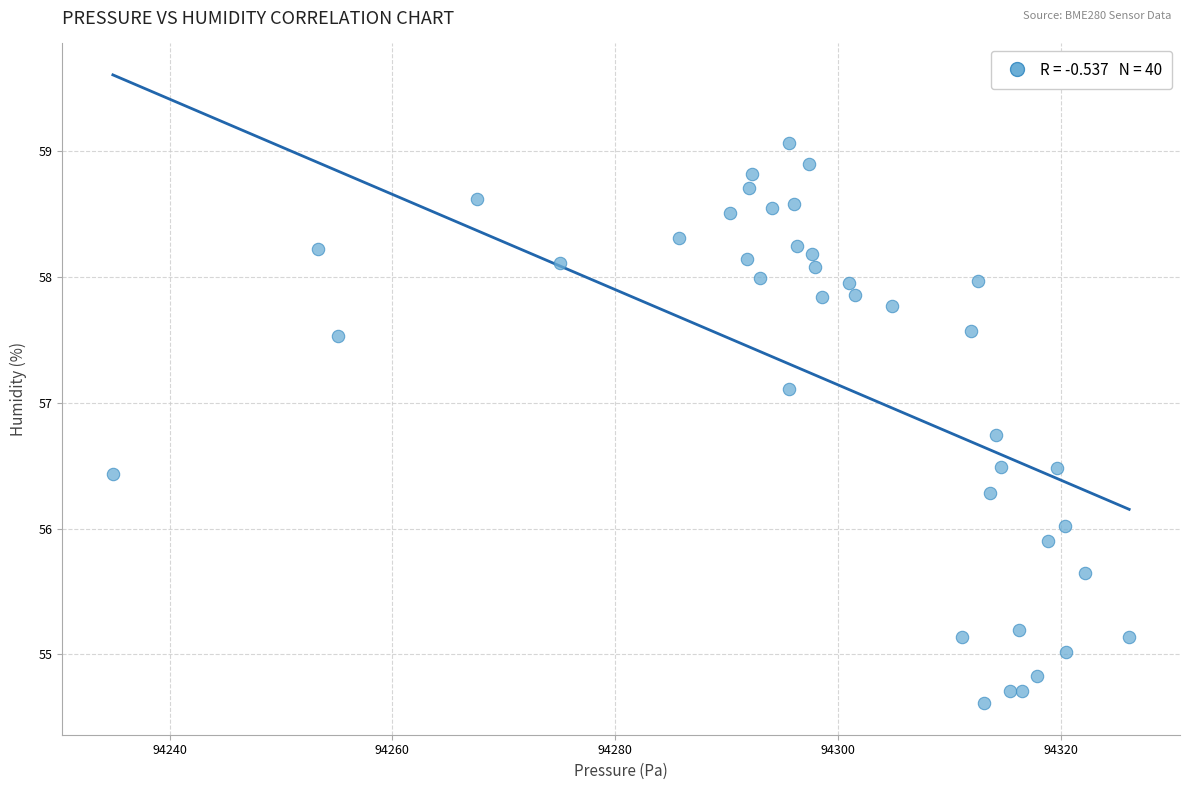

What is the range of X values (max minus min)?

91.2